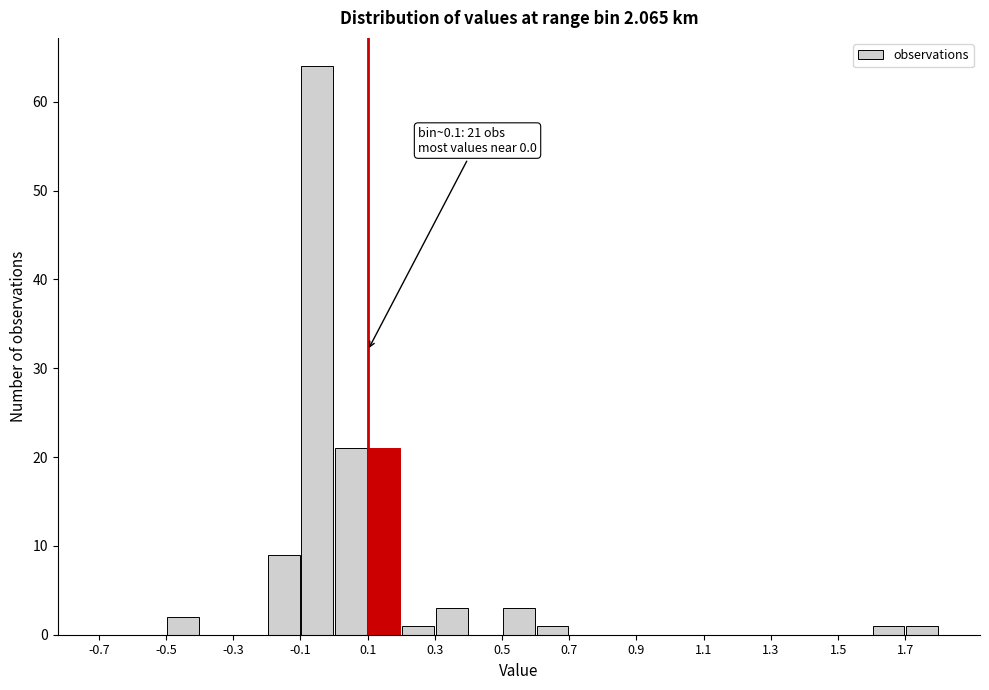

Over which range of the x-axis is the bar tallest?

-0.1 to 0.0